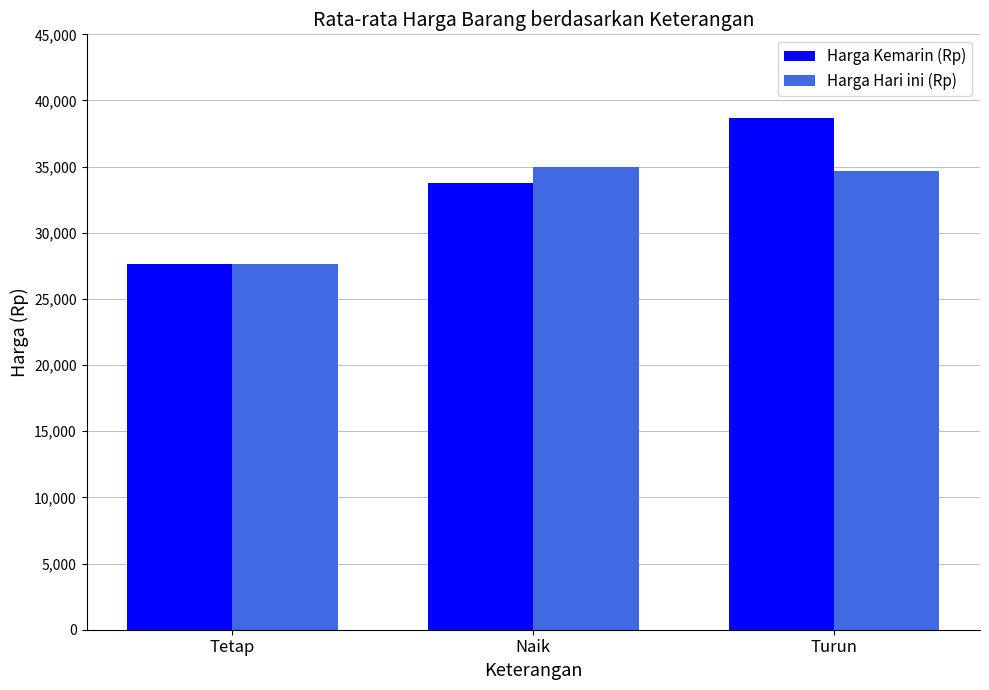

What is the total value across all series at Tetap?

55314